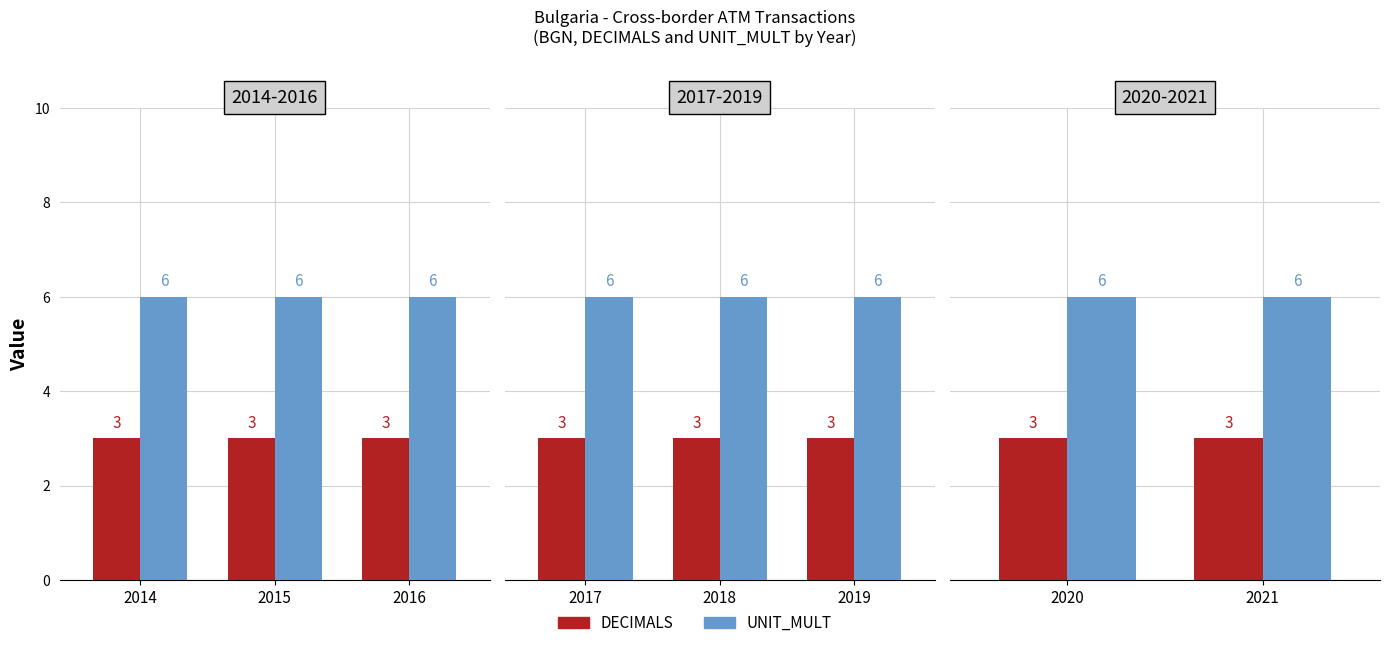

Which has a higher value, 2021 or 2020?

2021